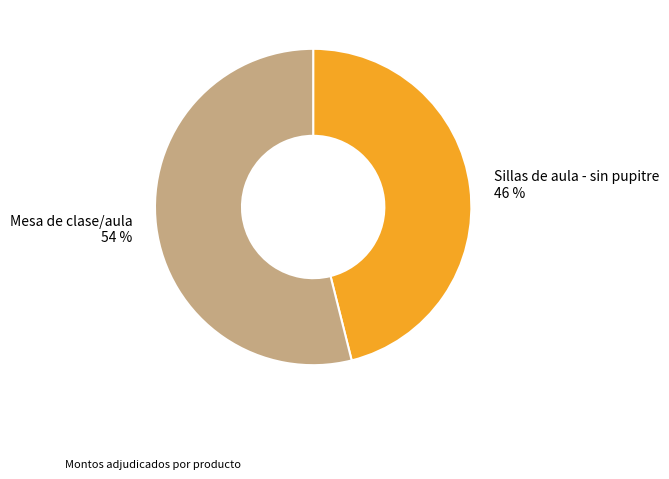

Is it true that Mesa de clase/aula is 54% of the pie?

True